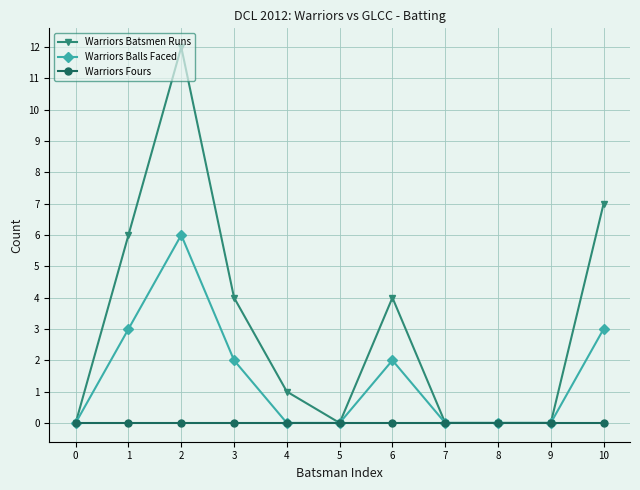

What is the difference between the second highest and minimum values in the Warriors Balls Faced series?

3